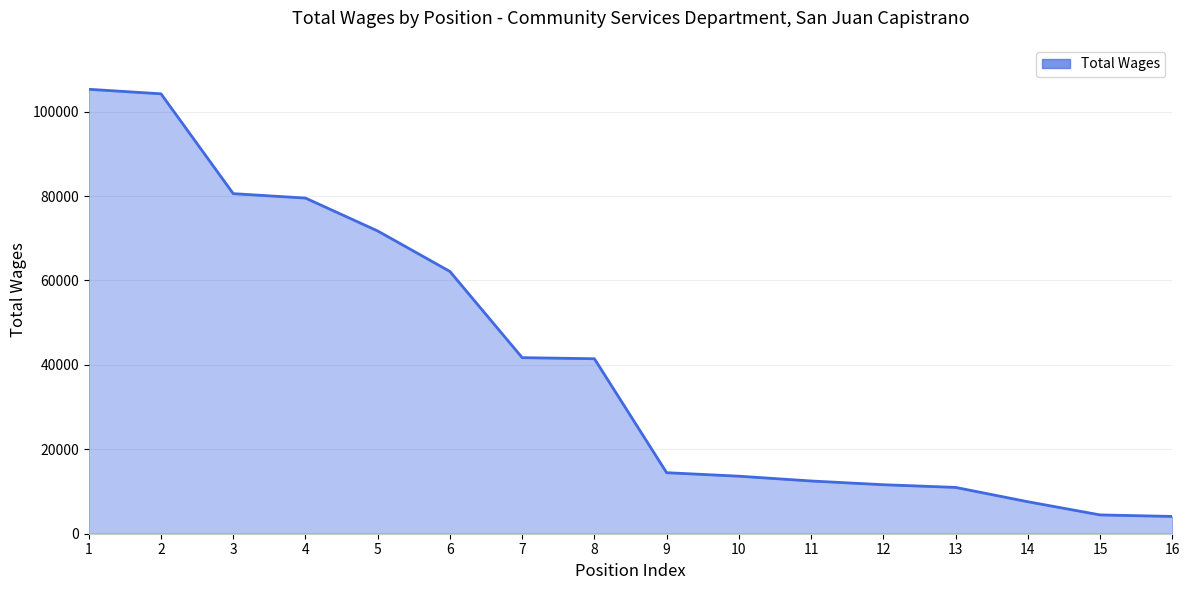

What is the ratio of the value at 3 to the value at 10?

5.9